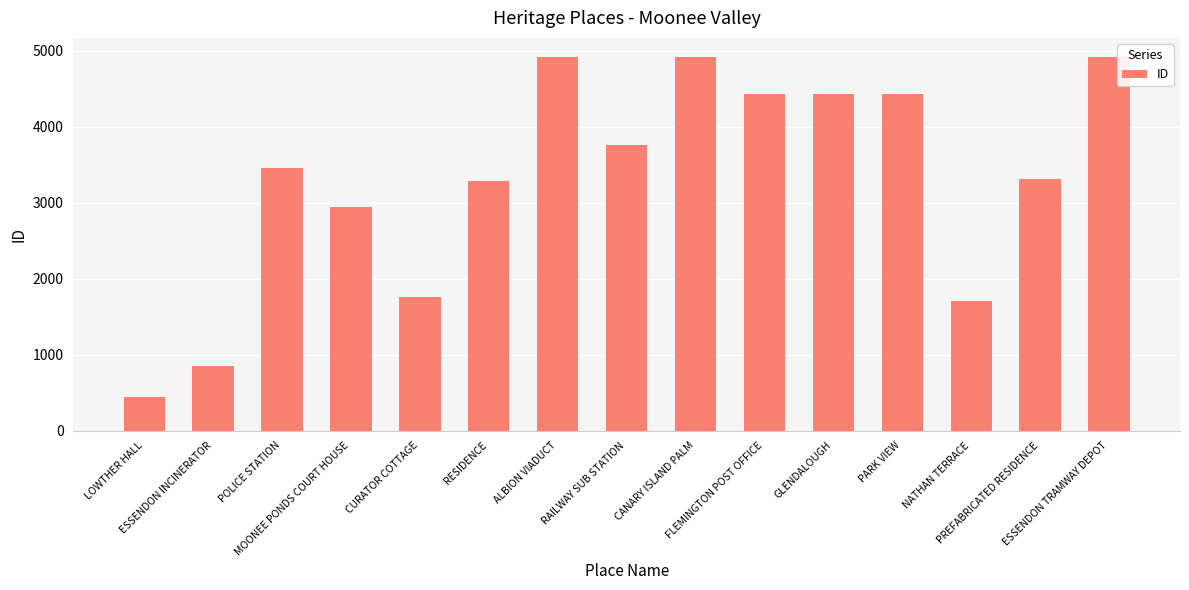

What value does the data have at RESIDENCE, to the nearest 10?

3280